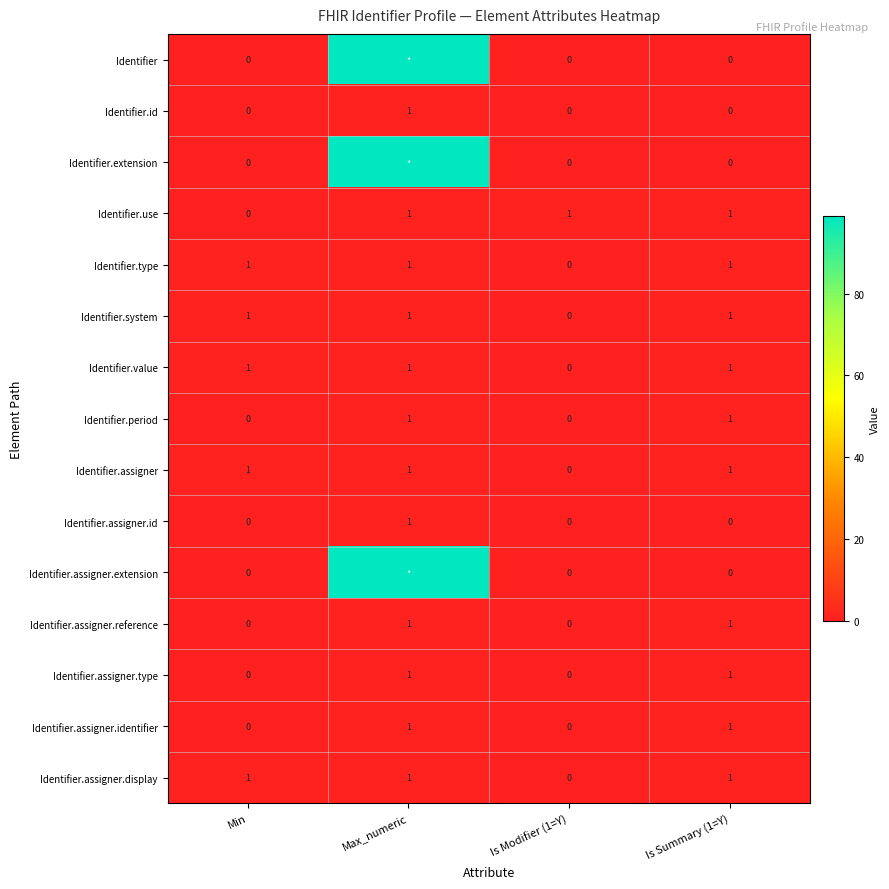

What is the difference between the highest and lowest values at Is Modifier (1=Y)?

1